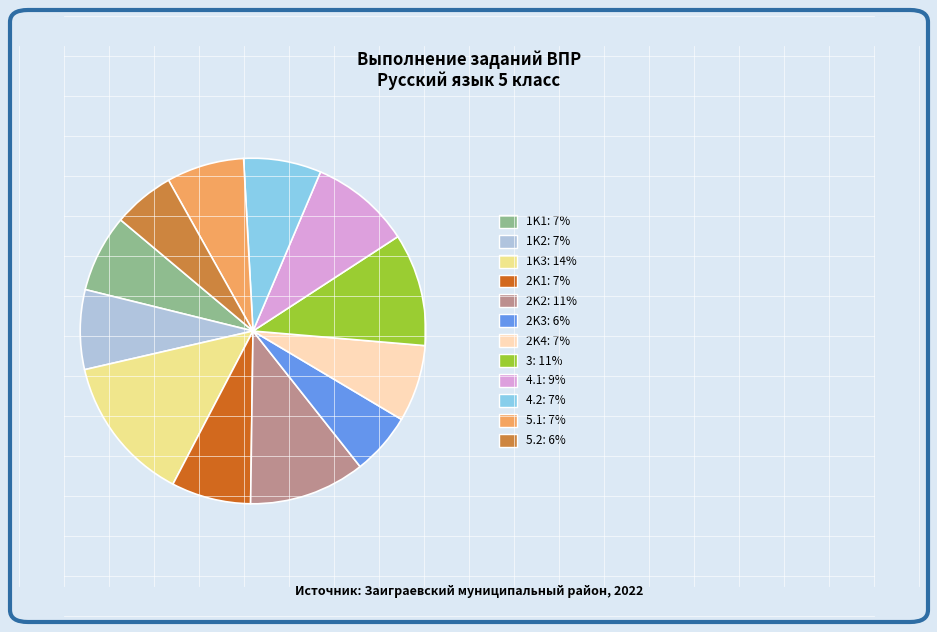

Does any single category account for the majority?

No